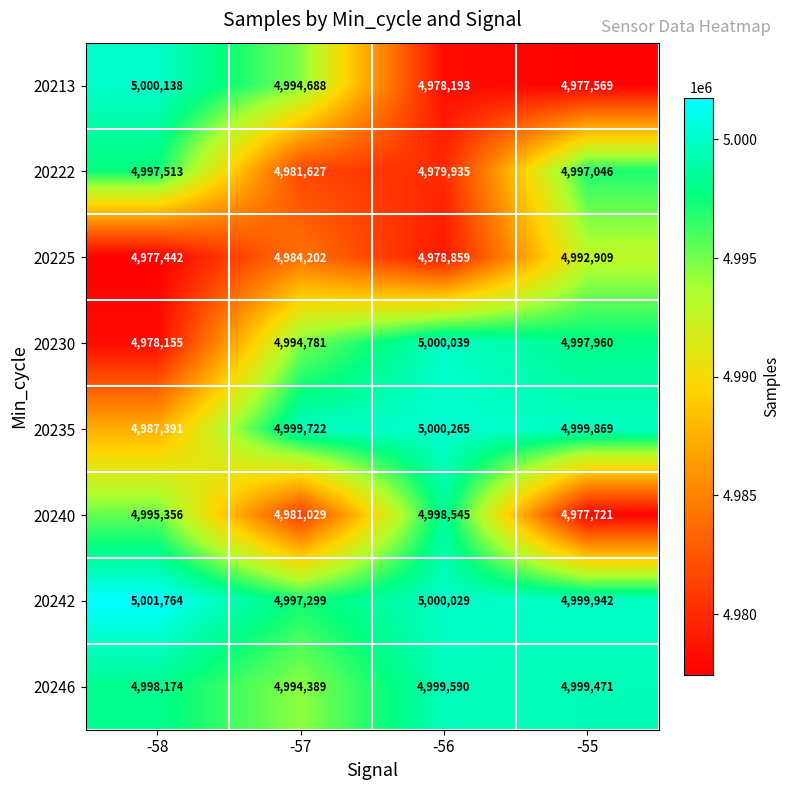

The value of 20222 at -57 is 3377840. True or false?

False